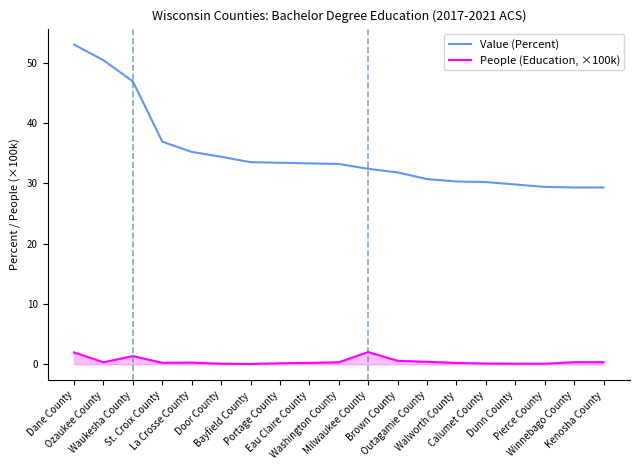

What is the difference between the maximum and minimum values in the People (Education, ×100k) series?

2.0